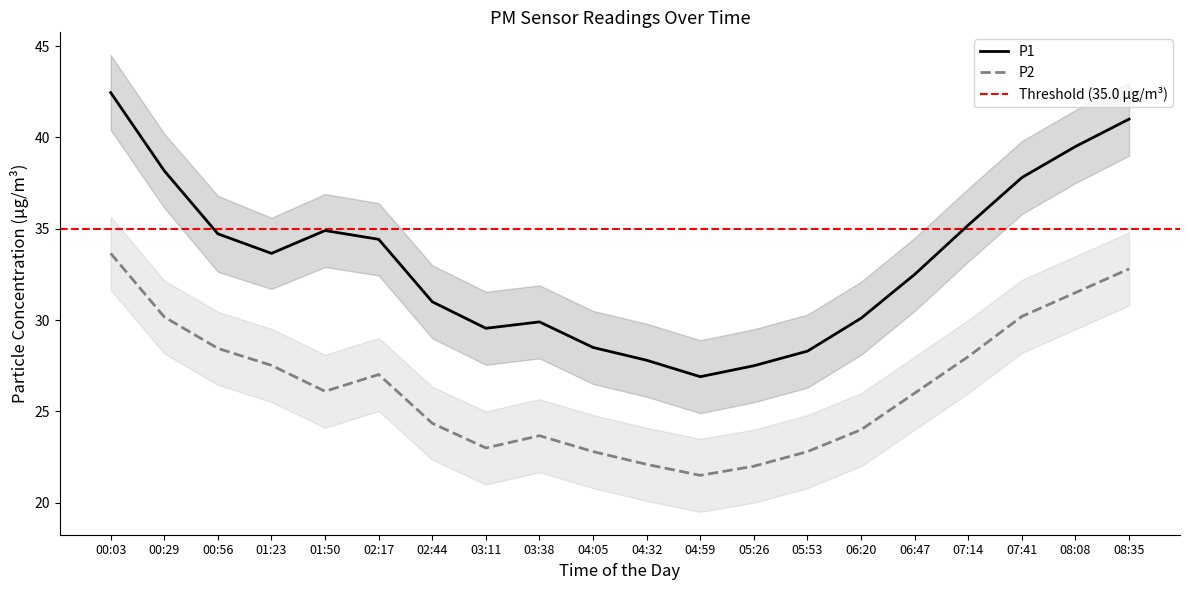

How many lines are shown in the chart?

2